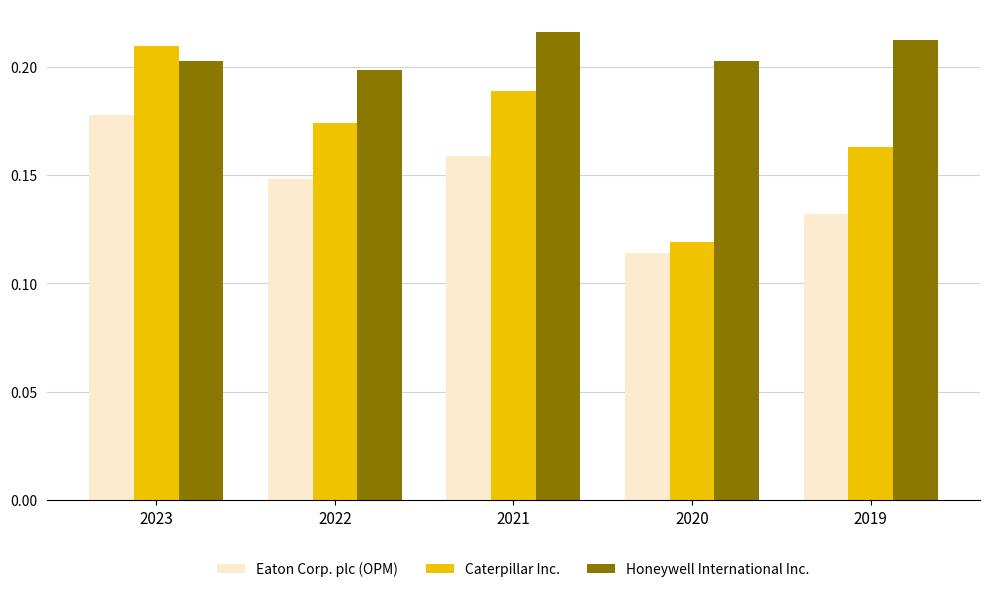

At which category does the chart reach its peak across all series?

2021